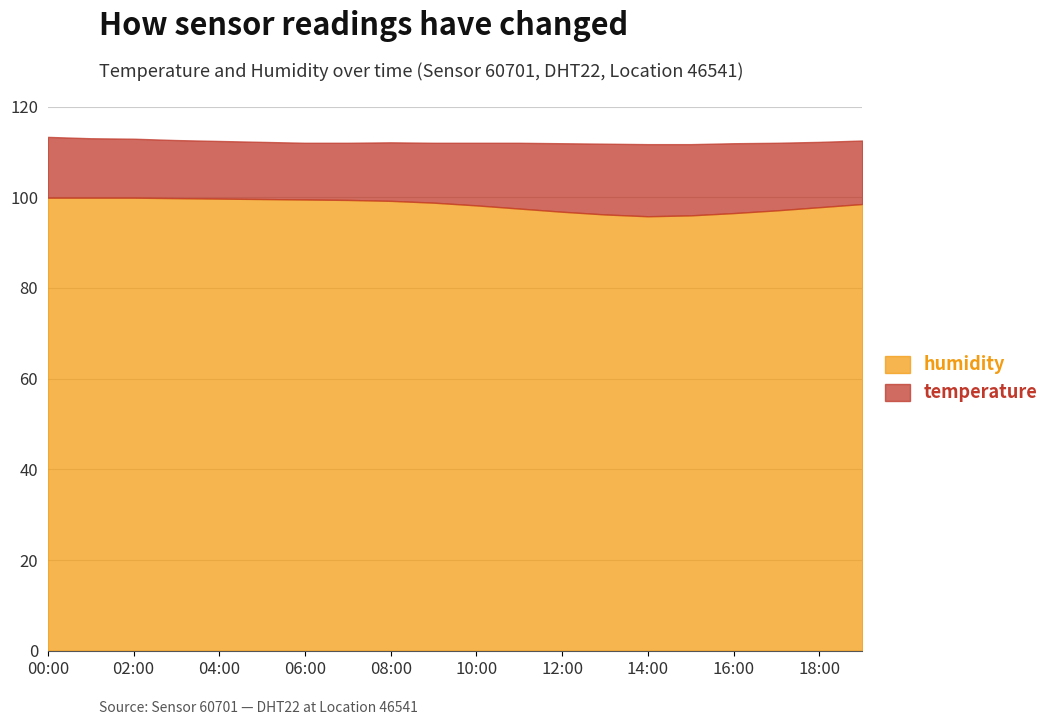

The value at 16:00 is 96.5. True or false?

True